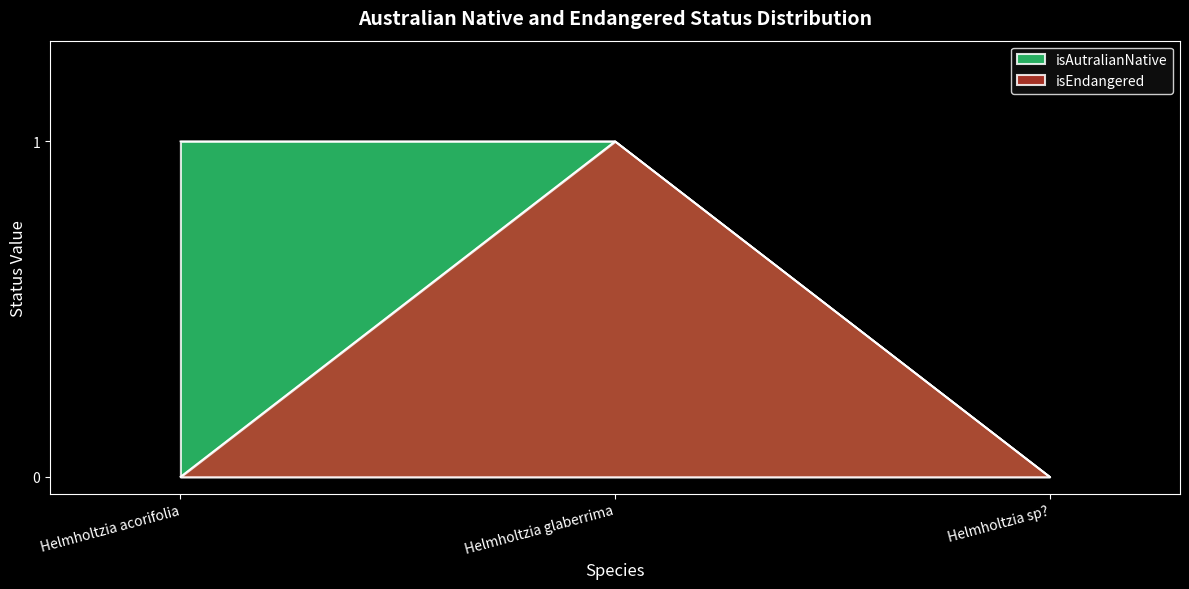

At Helmholtzia acorifolia, list the series in order from largest to smallest.

isAutralianNative, isEndangered